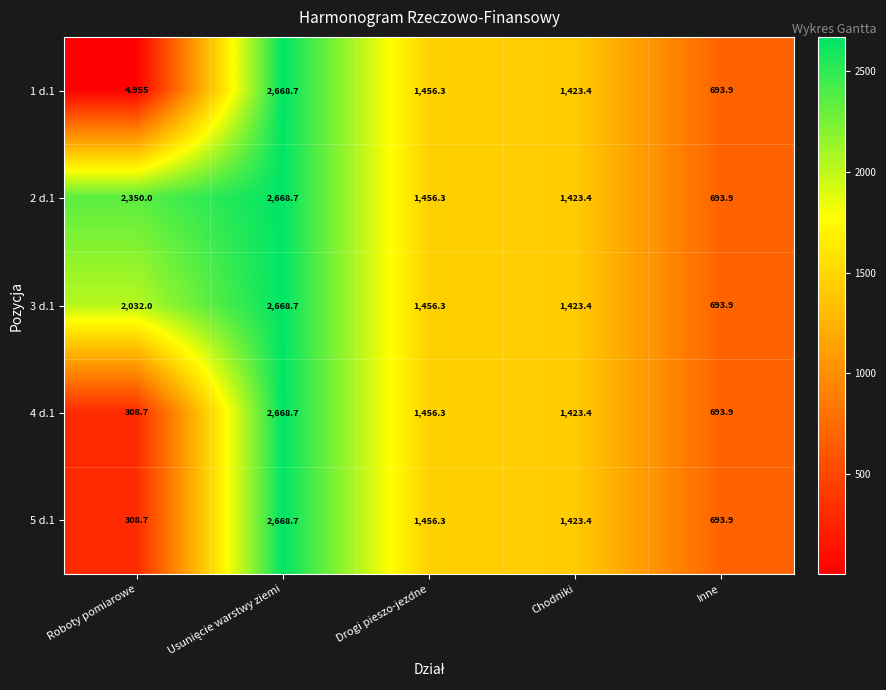

At which label does 2 d.1 reach its minimum?

Inne